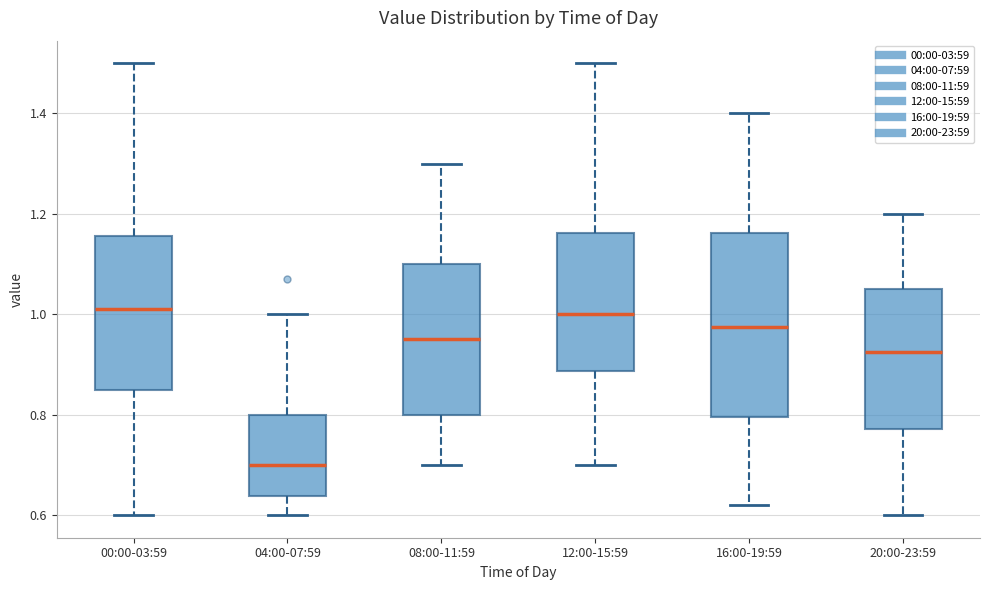

Reading left to right, read every box against the y-axis: the position of its median line, the range the box covers, and the ends of its whiskers. The values are not printed on the chart, so give them approximately, as read against the axis.

00:00-03:59: median 1.02, box 0.86 to 1.16, whiskers 0.60 to 1.50
04:00-07:59: median 0.70, box 0.64 to 0.80, whiskers 0.60 to 1.00
08:00-11:59: median 0.96, box 0.80 to 1.10, whiskers 0.70 to 1.30
12:00-15:59: median 1.00, box 0.88 to 1.16, whiskers 0.70 to 1.50
16:00-19:59: median 0.98, box 0.80 to 1.16, whiskers 0.62 to 1.40
20:00-23:59: median 0.92, box 0.78 to 1.06, whiskers 0.60 to 1.20